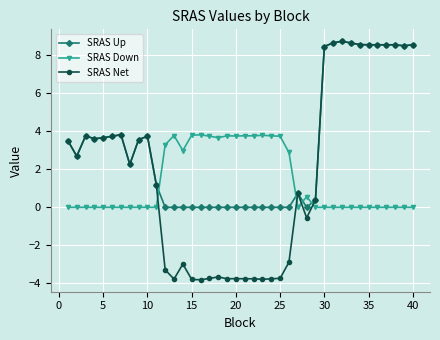

What is the greatest value displayed?

8.7